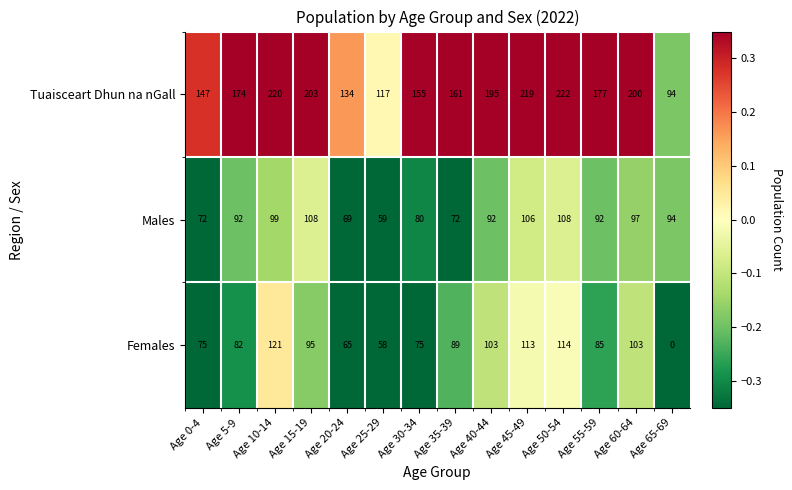

Which series has the largest total across all categories?

Tuaisceart Dhun na nGall